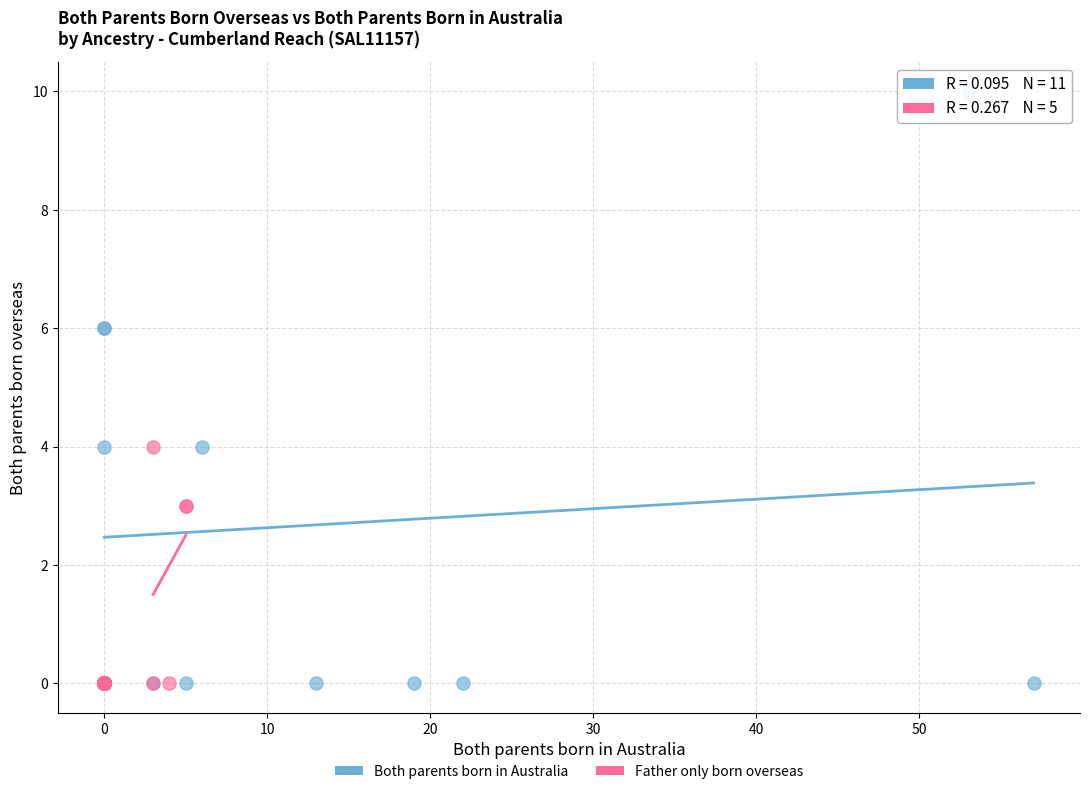

Which series contains the highest Y value?

Both parents born in Australia